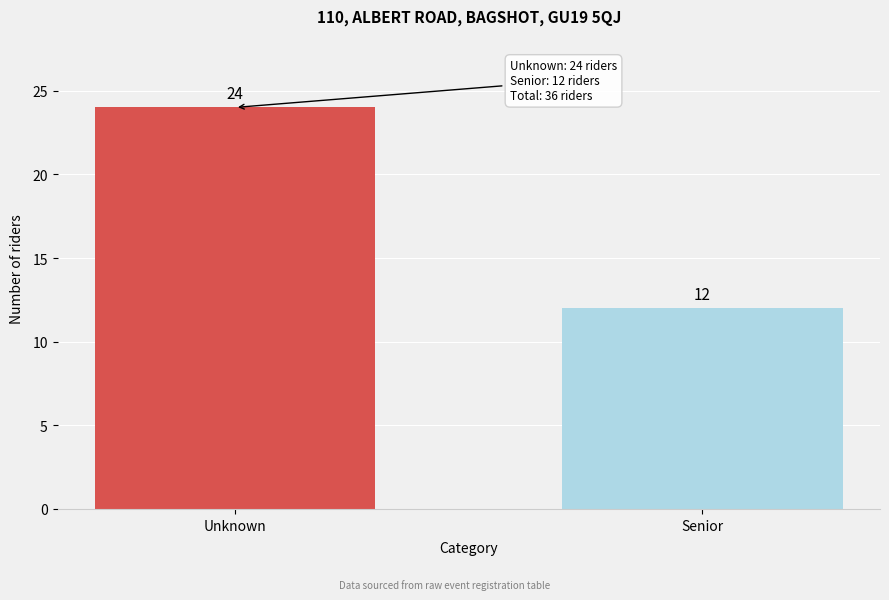

Reading right to left, list all the values displayed in this chart.

12	24